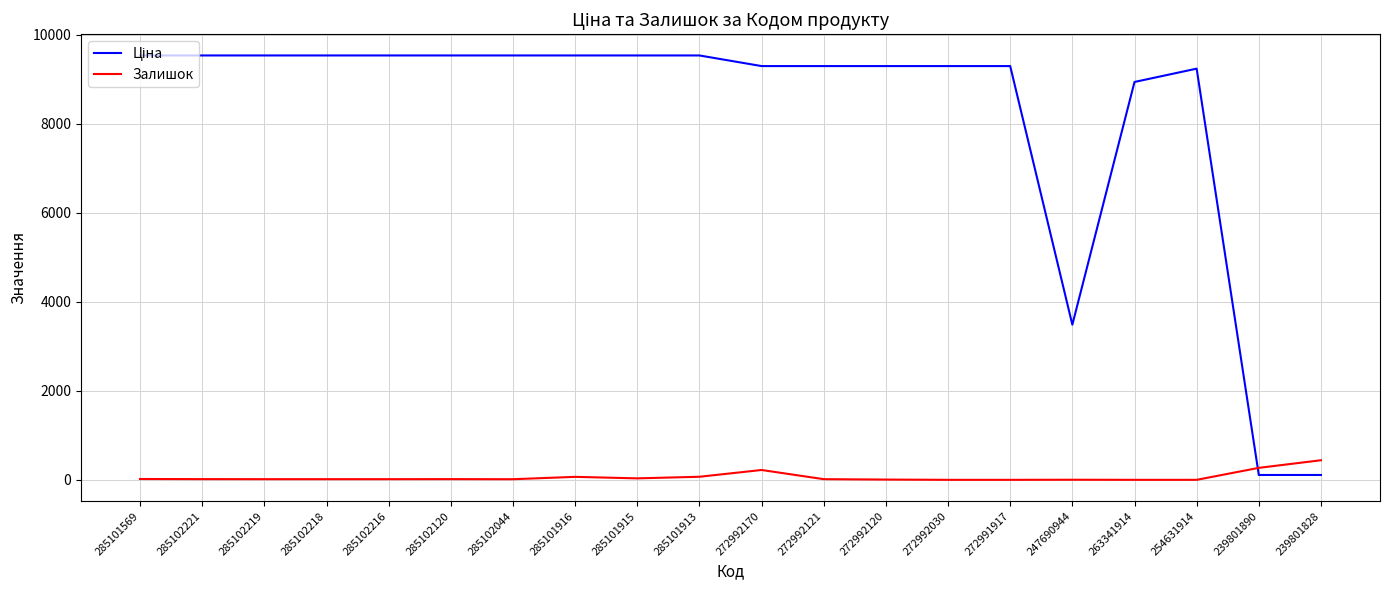

What is the difference between the maximum and minimum values in the Залишок series?

440.0